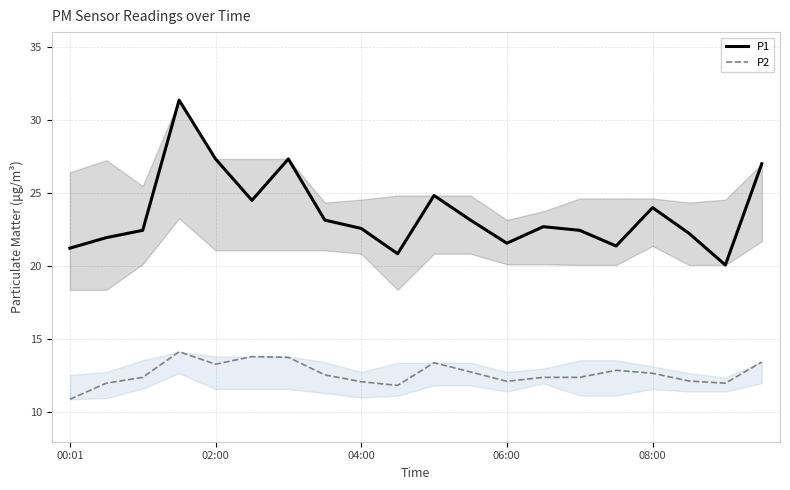

Does the chart display data point markers on the line(s)?

No